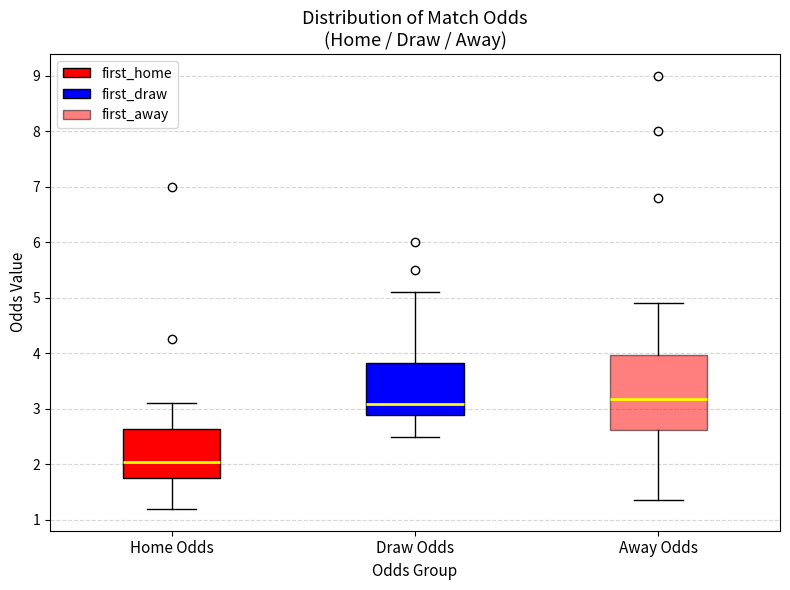

Reading left to right, transcribe this box plot: for each box, give where its median line is, the range the box spans, and where its two whiskers end, as read against the y-axis. The values are not printed on the chart, so give them approximately, as read against the axis.

Home Odds: median 2.0, box 1.8 to 2.6, whiskers 1.2 to 3.1
Draw Odds: median 3.1, box 2.9 to 3.8, whiskers 2.5 to 5.1
Away Odds: median 3.2, box 2.6 to 4.0, whiskers 1.4 to 4.9